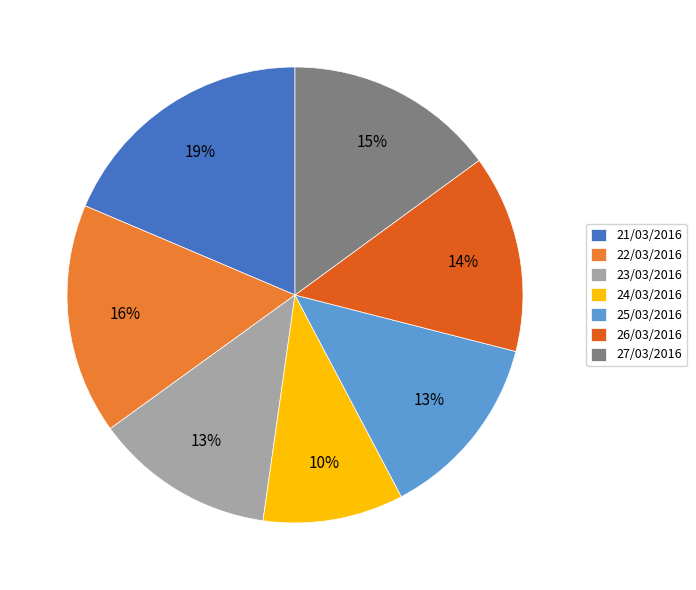

How many slices are in this pie chart?

7